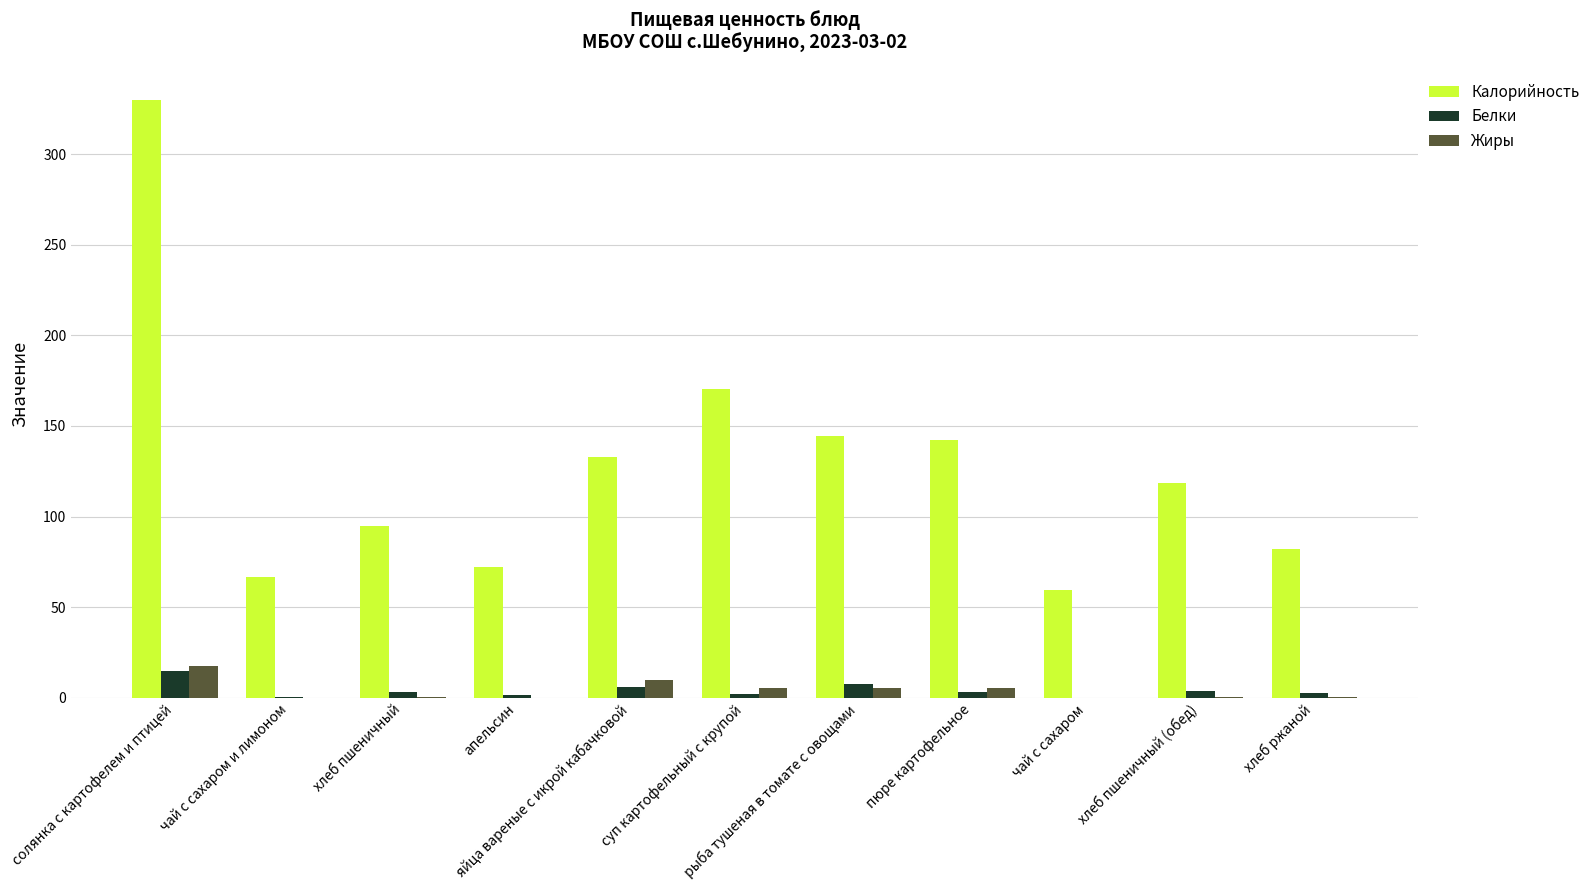

What is the sum of all Калорийность values?

1412.8